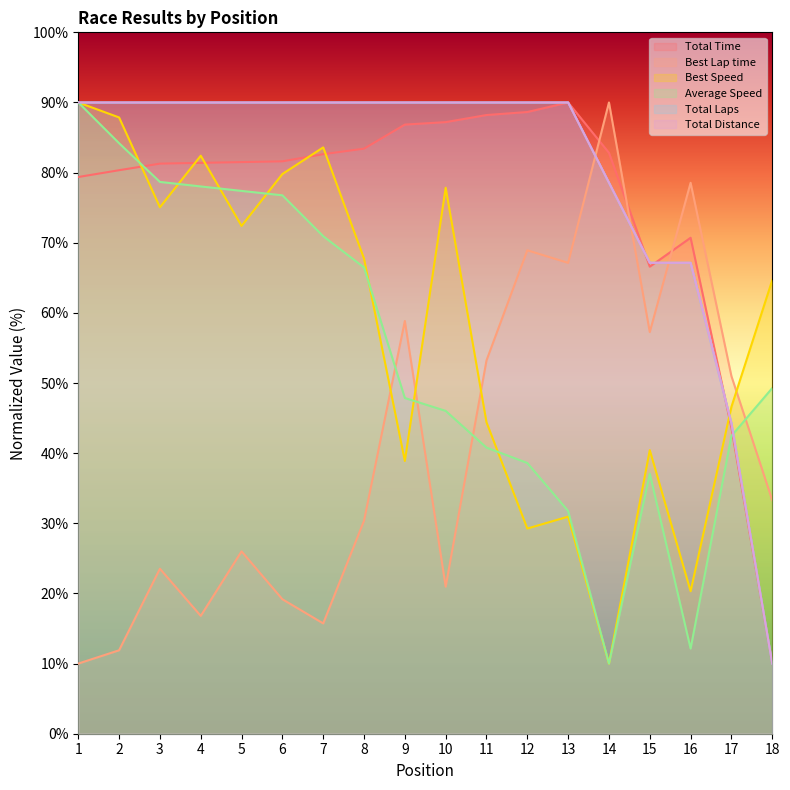

The value of Best Speed at 8 is 67.7. True or false?

True